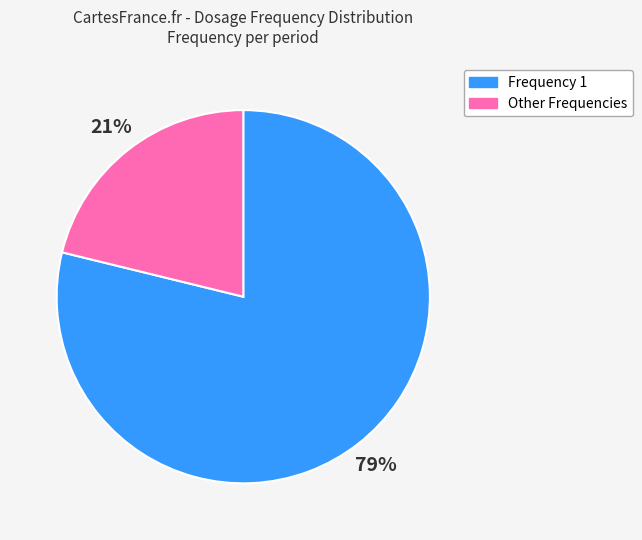

Does any single category account for the majority?

Yes